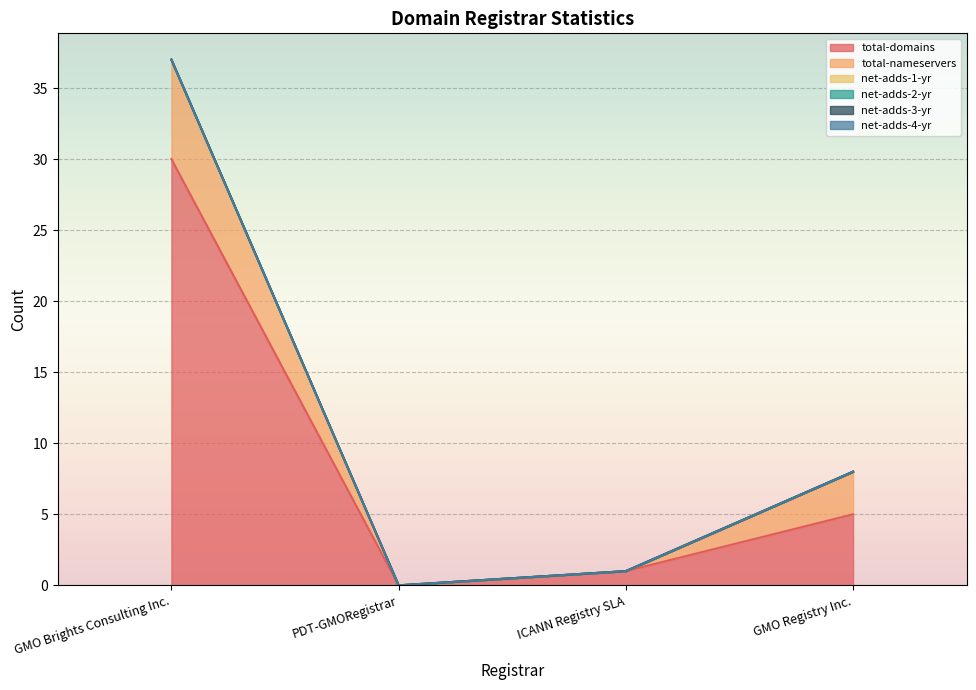

At which category does the chart reach its peak across all series?

GMO Brights Consulting Inc.